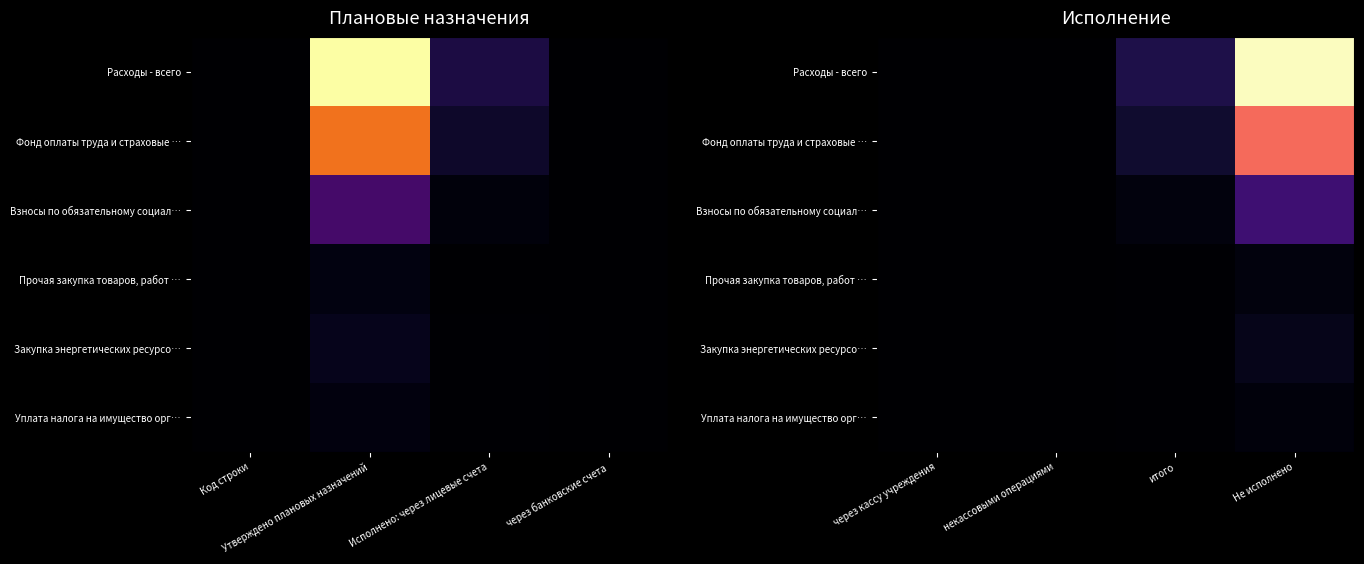

Which category has the lowest value across all series?

через кассу учреждения